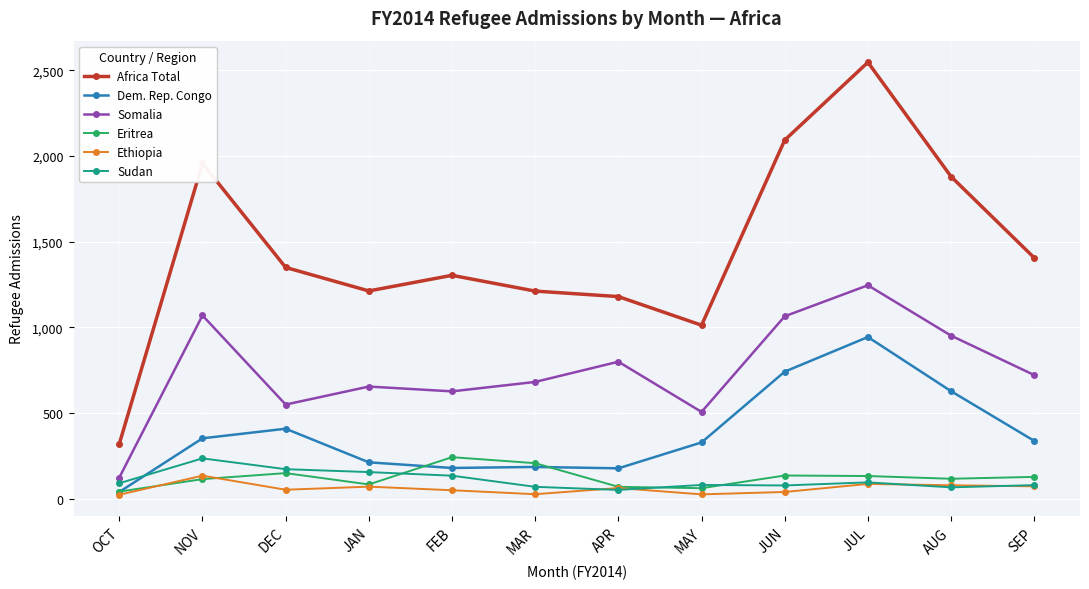

At which category is the sum across all series the highest?

JUL